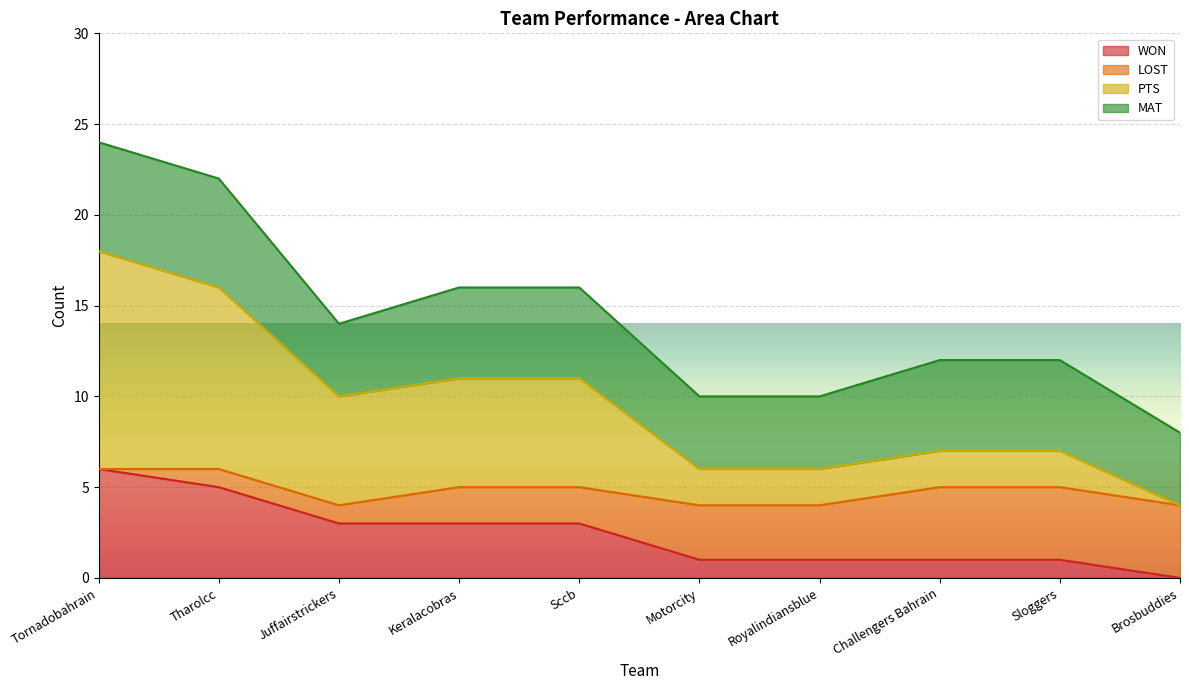

Is the value of MAT at Motorcity greater than the value of WON at Sloggers?

Yes